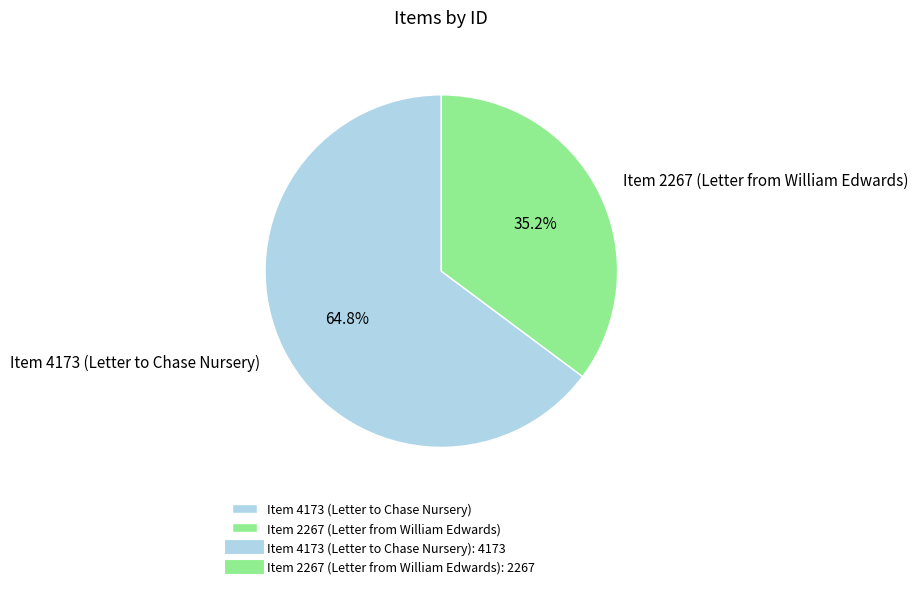

To the nearest percent, what is the average slice percentage?

50%